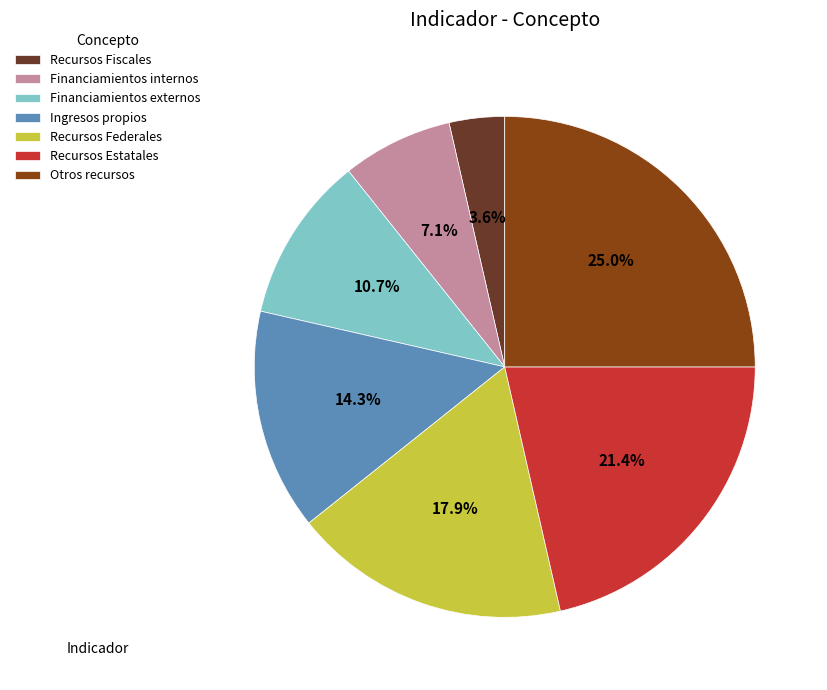

What is the ratio of the value at Ingresos propios to the value at Otros recursos?

0.6